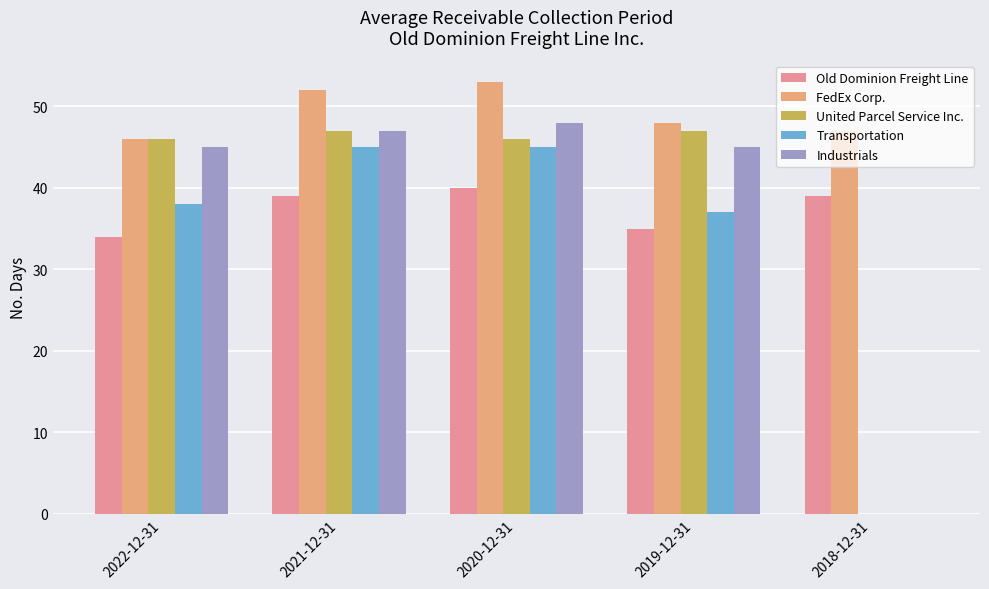

What is the difference between the Old Dominion Freight Line values at 2021-12-31 and 2022-12-31?

5